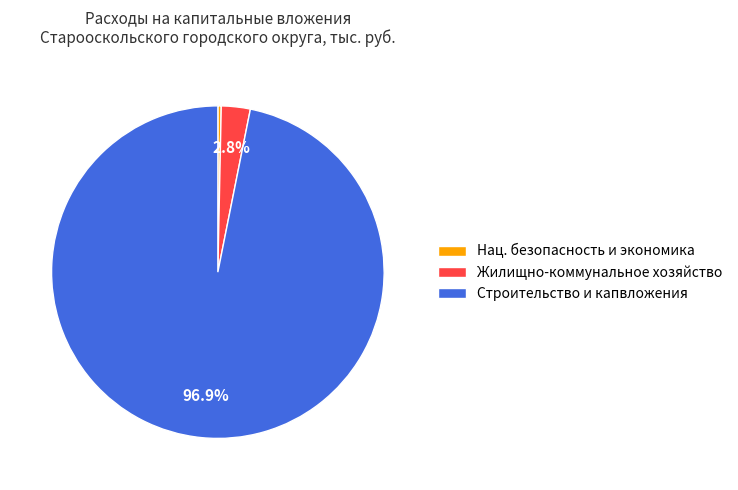

Is the sum of Нац. безопасность и экономика and Жилищно-коммунальное хозяйство greater than half?

No